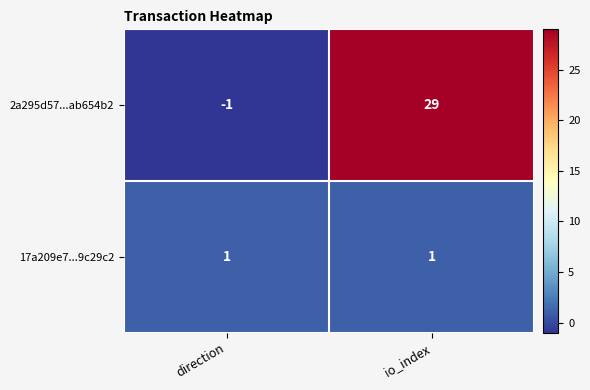

Reading left to right, transcribe all the data shown in this chart.

2a295d57...ab654b2: -1	29
17a209e7...9c29c2: 1	1